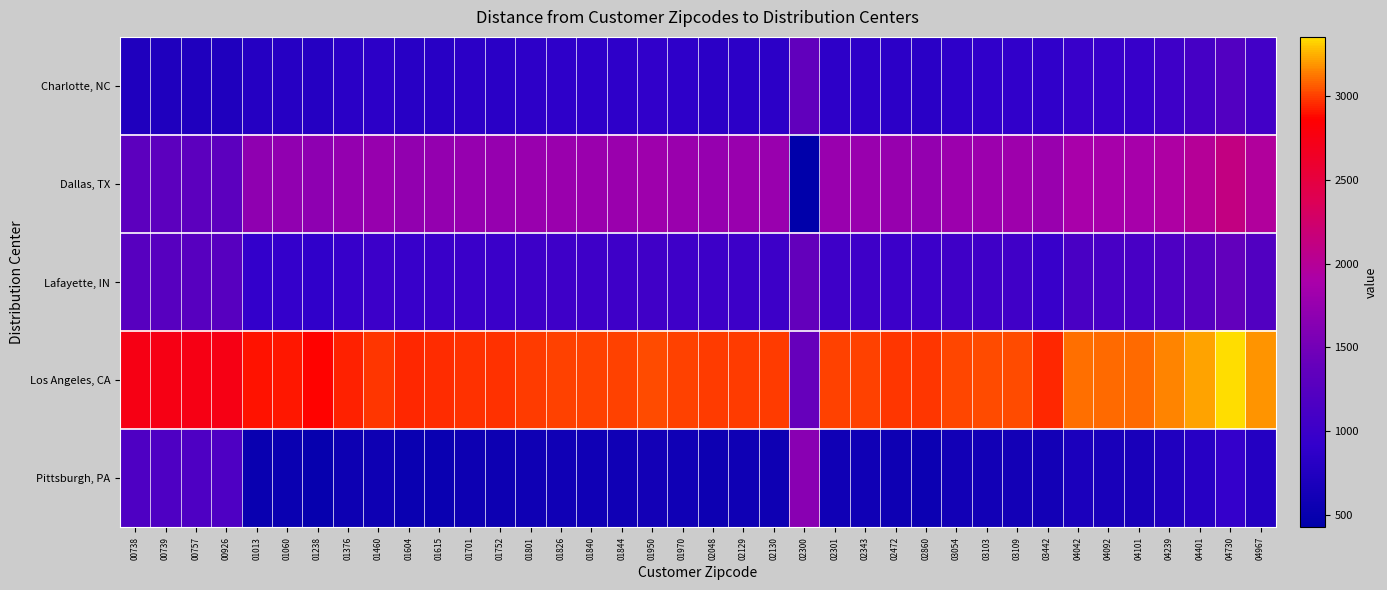

Reading right to left, extract all data points from this chart.

Charlotte, NC: 04967=1057	04730=1223	04401=1091	04239=1025	04101=961	04092=962	04042=975	03442=892	03109=898	03103=892	03054=883	02860=828	02472=853	02343=866	02301=867	02300=1361	02130=858	02129=859	02048=845	01970=879	01950=897	01844=877	01840=875	01826=875	01801=864	01752=838	01701=840	01615=824	01604=822	01460=853	01376=831	01238=792	01060=804	01013=790	00926=731	00757=731	00739=731	00738=731
Dallas, TX: 04967=1963	04730=2129	04401=1997	04239=1931	04101=1867	04092=1868	04042=1881	03442=1772	03109=1804	03103=1798	03054=1790	02860=1734	02472=1759	02343=1772	02301=1773	02300=428	02130=1764	02129=1765	02048=1751	01970=1785	01950=1803	01844=1783	01840=1781	01826=1782	01801=1770	01752=1744	01701=1746	01615=1730	01604=1728	01460=1759	01376=1737	01238=1693	01060=1710	01013=1696	00926=1312	00757=1312	00739=1312	00738=1312
Lafayette, IN: 04967=1209	04730=1375	04401=1244	04239=1178	04101=1114	04092=1115	04042=1128	03442=968	03109=1051	03103=1044	03054=1036	02860=1004	02472=1006	02343=1023	02301=1025	02300=1383	02130=1011	02129=1012	02048=1012	01970=1031	01950=1050	01844=1029	01840=1028	01826=1028	01801=1017	01752=990	01701=993	01615=977	01604=975	01460=1006	01376=962	01238=889	01060=936	01013=927	00926=1262	00757=1262	00739=1262	00738=1262
Los Angeles, CA: 04967=3185	04730=3351	04401=3219	04239=3153	04101=3089	04092=3090	04042=3103	03442=2943	03109=3026	03103=3020	03054=3012	02860=2979	02472=2981	02343=2998	02301=3000	02300=1404	02130=2986	02129=2987	02048=2988	01970=3007	01950=3025	01844=3005	01840=3003	01826=3004	01801=2992	01752=2966	01701=2968	01615=2952	01604=2950	01460=2981	01376=2938	01238=2864	01060=2911	01013=2902	00926=2735	00757=2735	00739=2735	00738=2735
Pittsburgh, PA: 04967=774	04730=940	04401=808	04239=742	04101=678	04092=679	04042=692	03442=621	03109=616	03103=609	03054=601	02860=546	02472=571	02343=588	02301=590	02300=1650	02130=575	02129=577	02048=563	01970=596	01950=614	01844=594	01840=592	01826=593	01801=582	01752=555	01701=557	01615=541	01604=539	01460=570	01376=560	01238=486	01060=533	01013=525	00926=1178	00757=1178	00739=1178	00738=1178